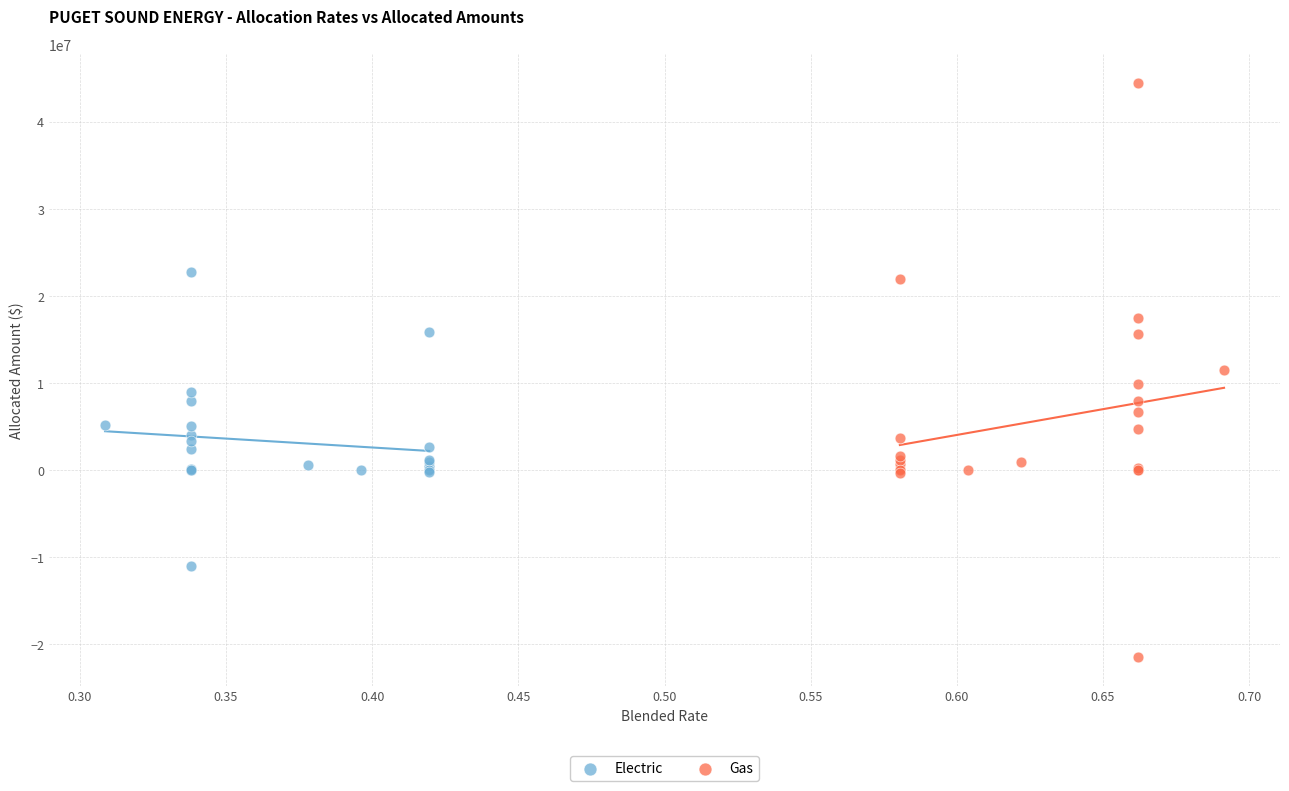

Which series reaches the minimum Y coordinate?

Gas